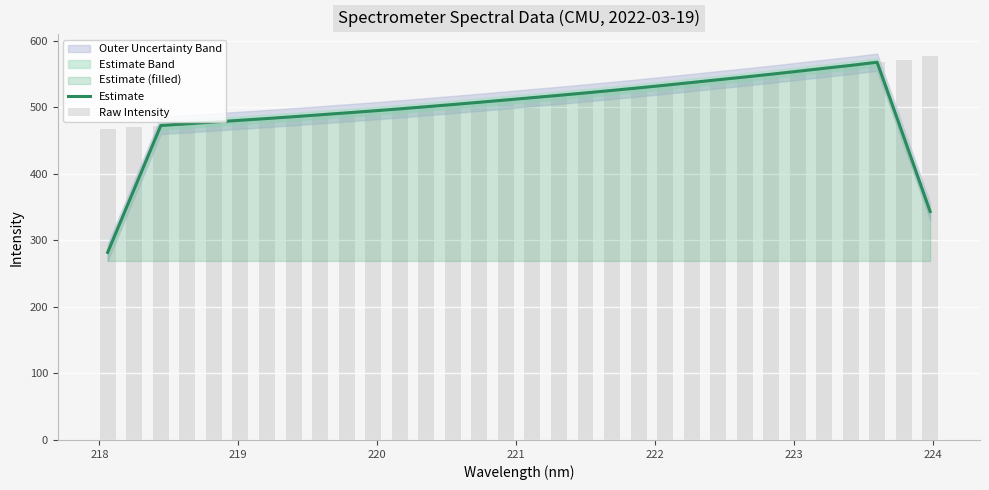

List the series in order of their peak value, lowest first.

Estimate, Raw Intensity